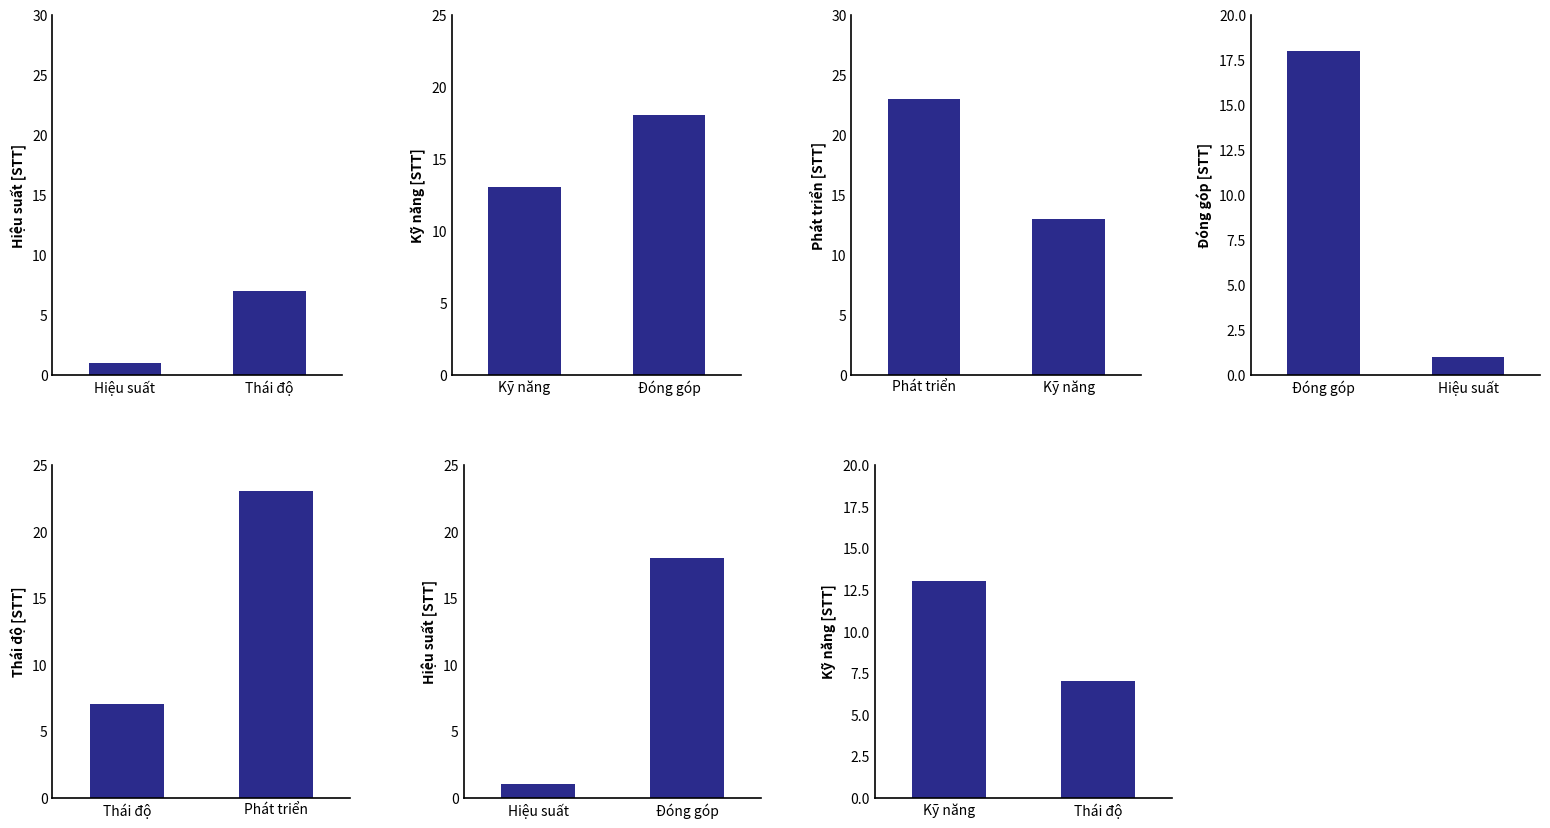

What is the value of the Hiệu suất [STT] bar at the 1st from the left?

1